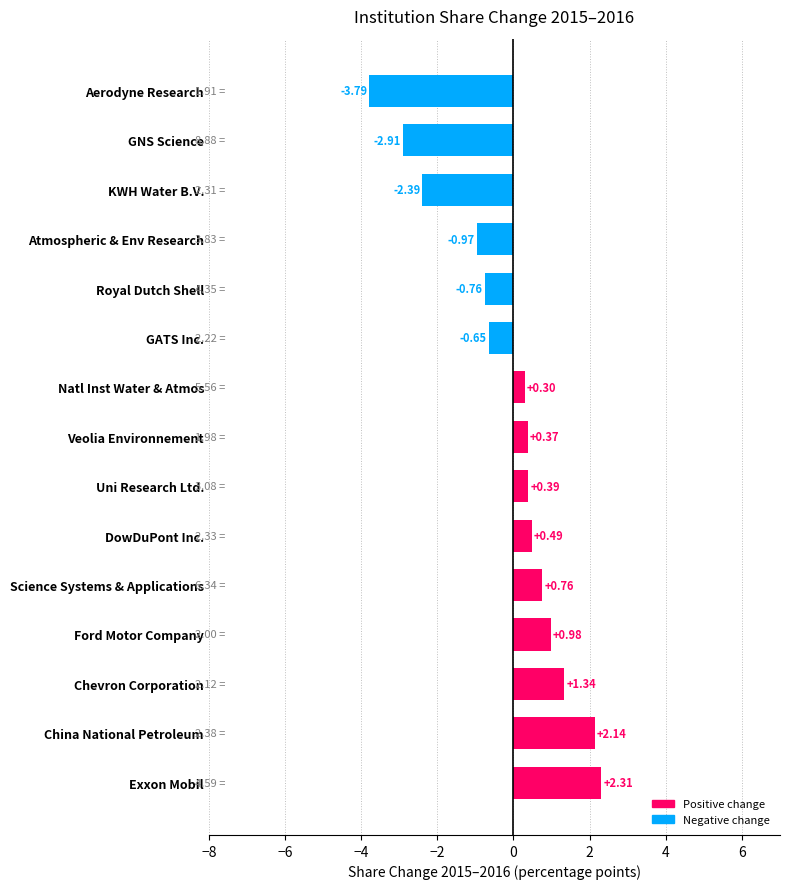

What is the maximum value shown in the chart?

2.3